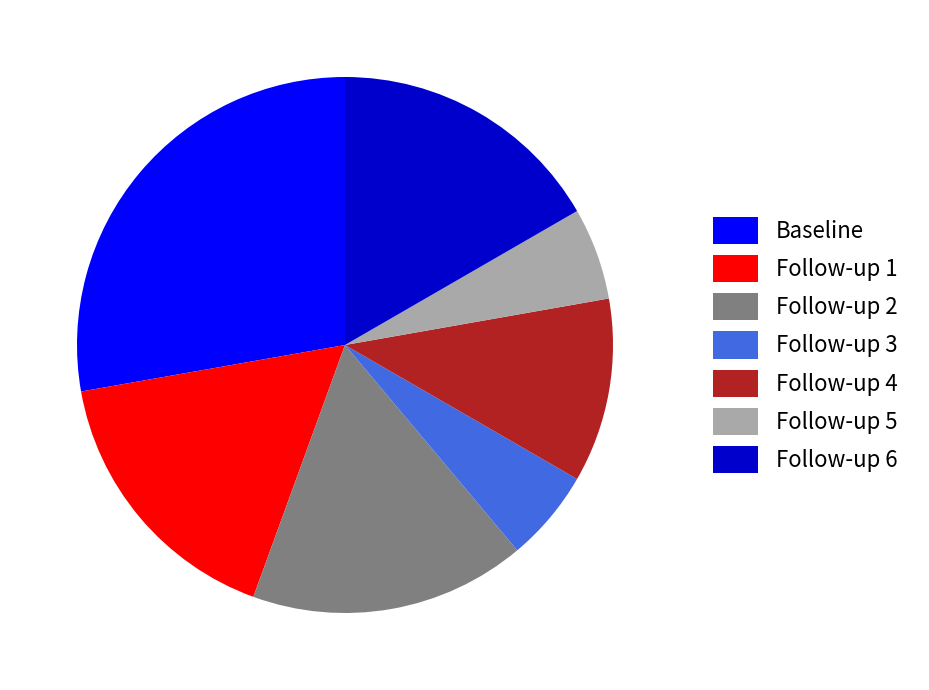

What is the ratio of the value at Follow-up 1 to the value at Follow-up 6?

1.0